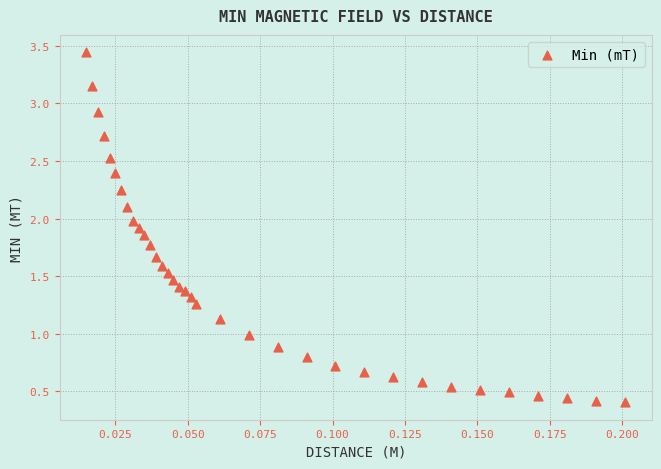

What is the range of Y values (max minus min)?

3.0